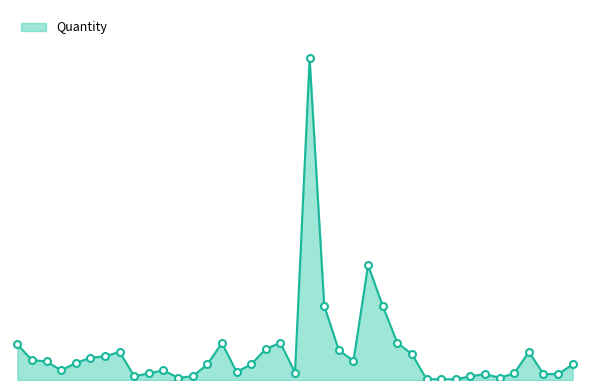

Does the chart have visible grid lines?

No